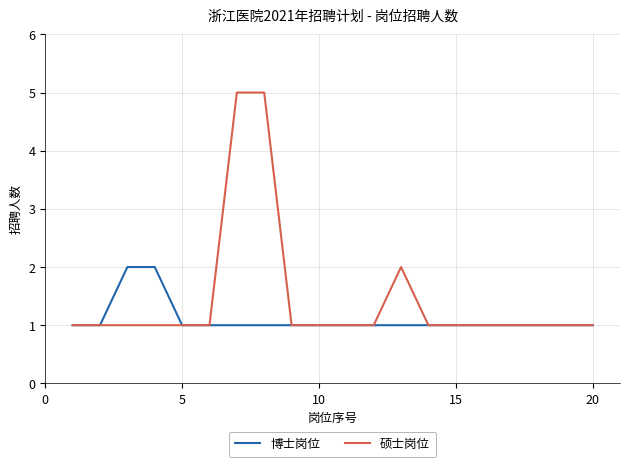

Which series has the largest total across all categories?

硕士岗位